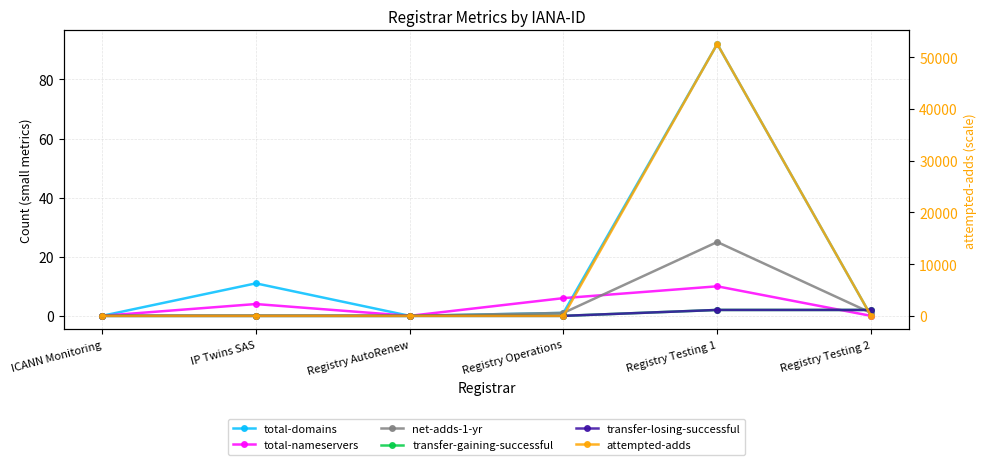

Is it true that attempted-adds equals 91554 at Registry Testing 1?

False